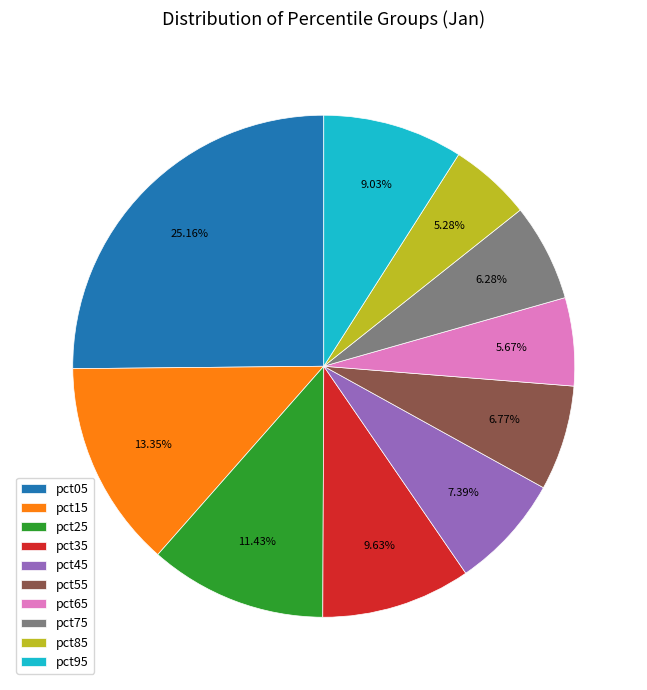

What percentage is NOT represented by pct65?

94.3%